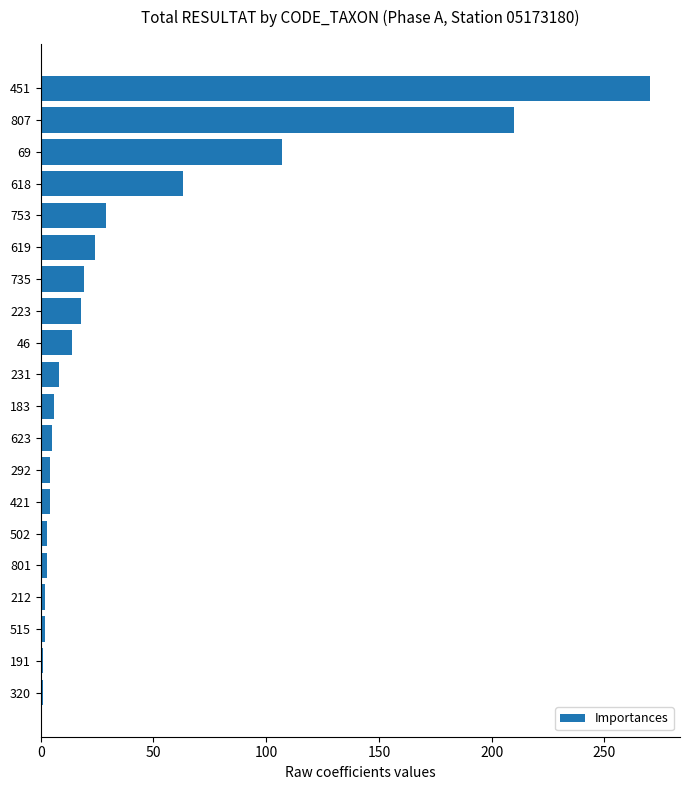

What is the smallest value displayed?

1